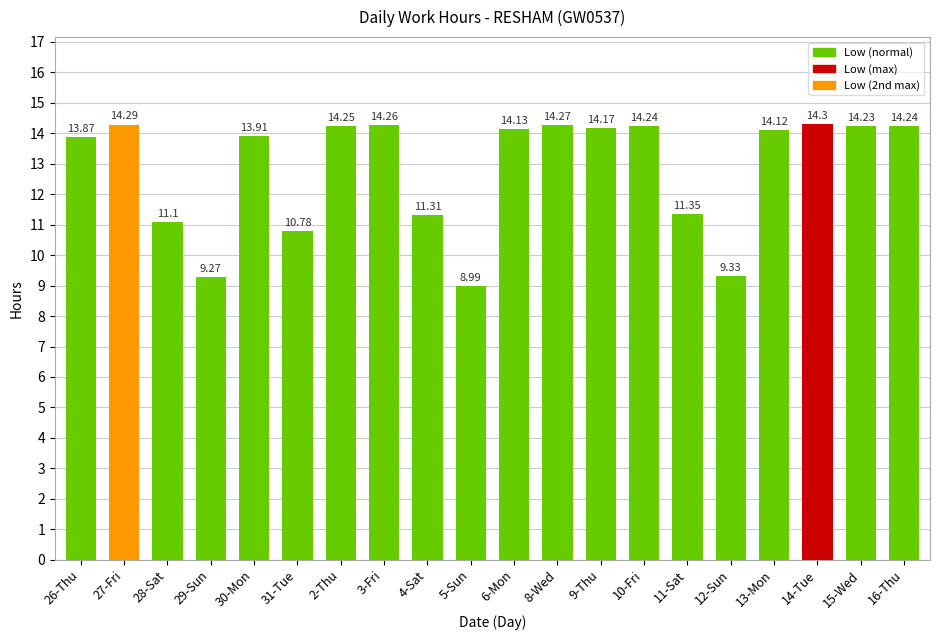

How many distinct data groups are displayed?

1